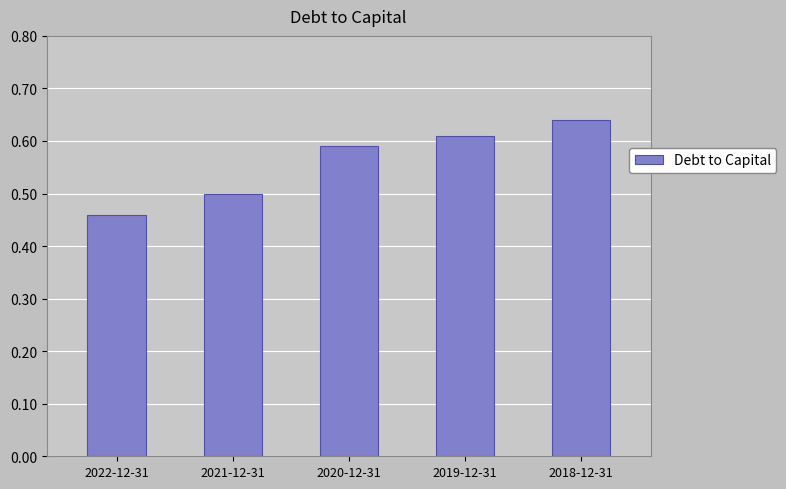

What is the change in value from 2021-12-31 to 2019-12-31?

+0.1